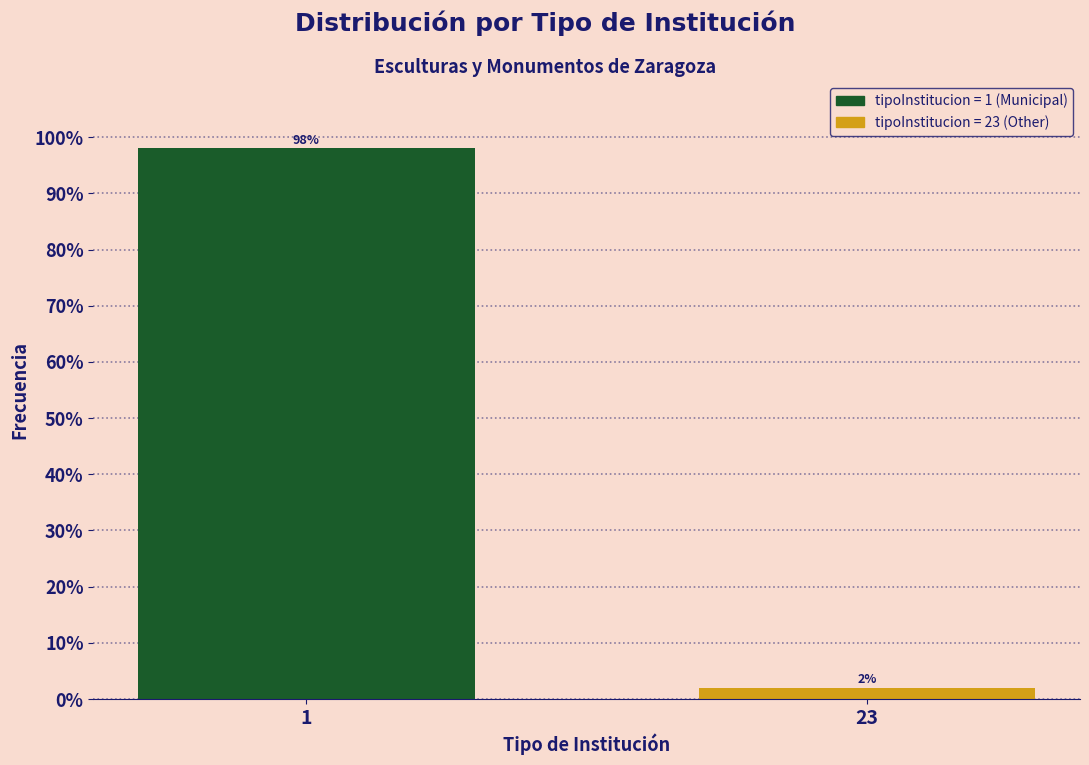

Reading left to right, transcribe all the data shown in this chart.

1=98	23=2